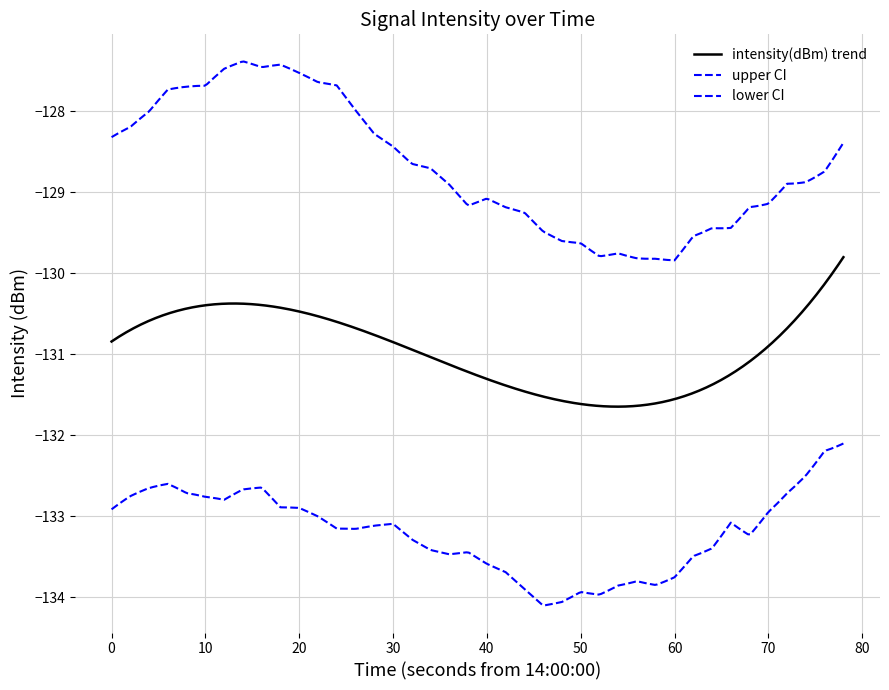

Does the chart have visible grid lines?

Yes